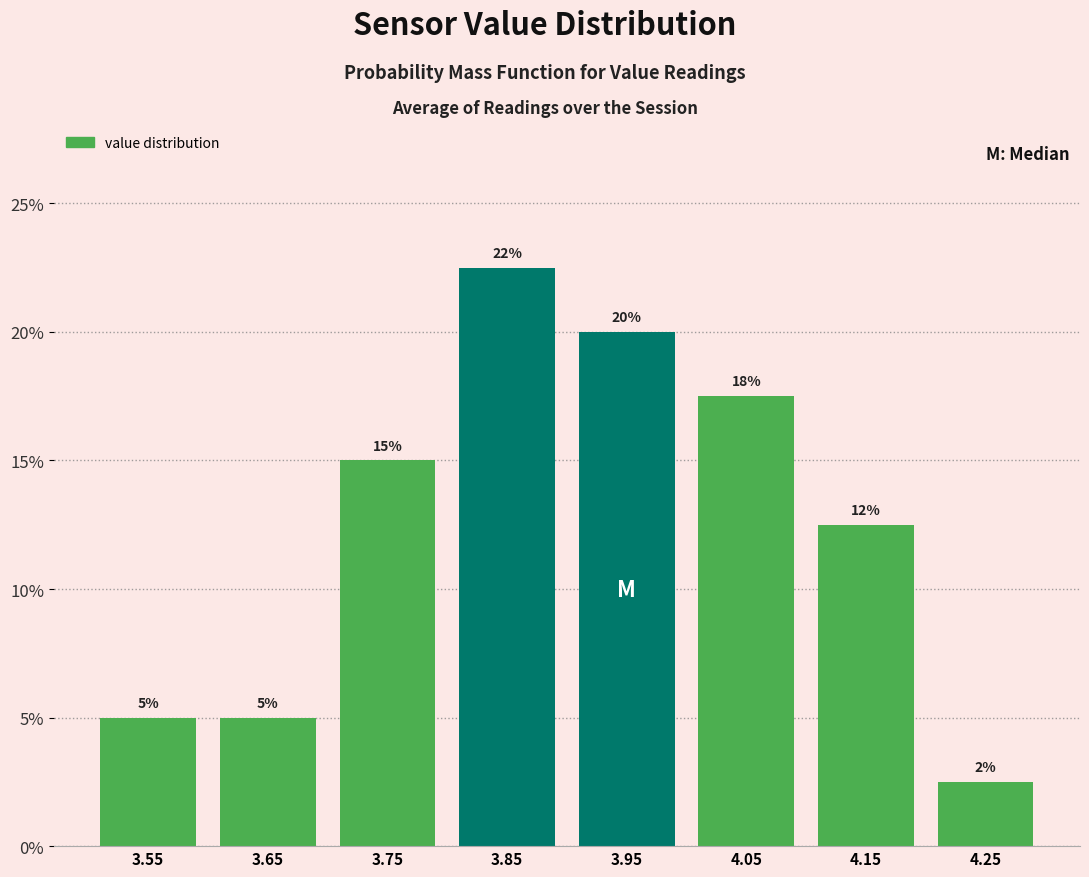

Over which range of the x-axis is the bar tallest?

3.8 to 3.9